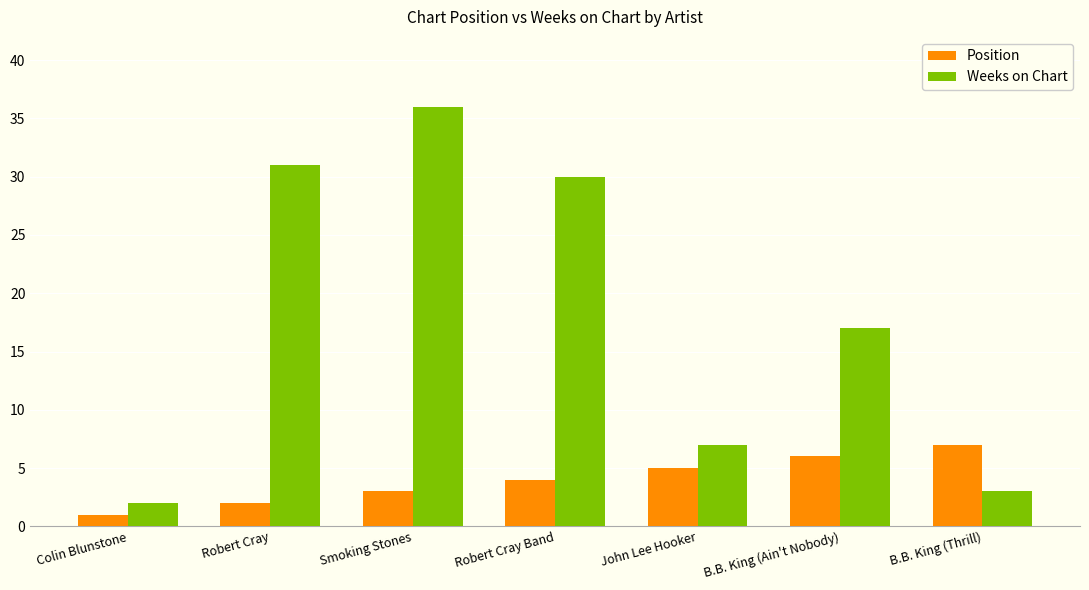

What is the maximum value shown in the chart?

36